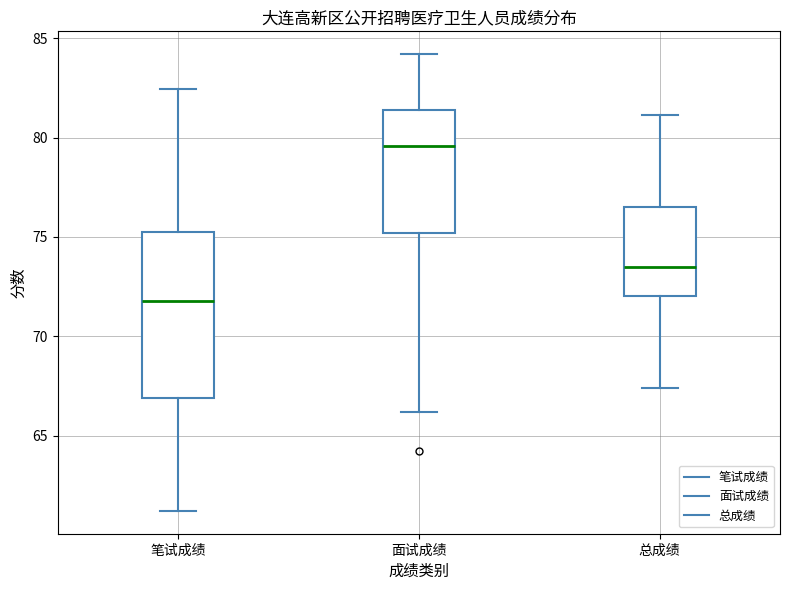

Which box has the lowest median line?

笔试成绩